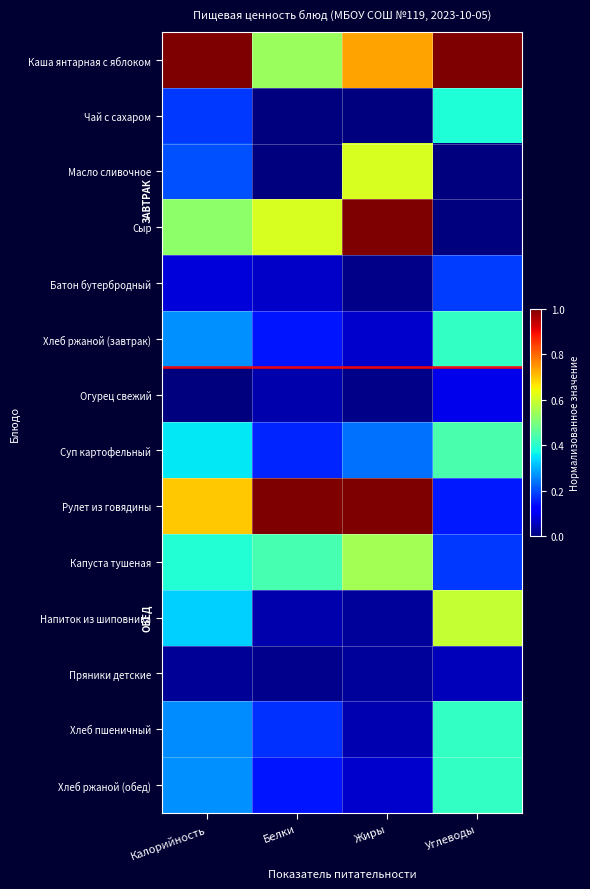

Which series has the largest total across all categories?

Каша янтарная с яблоком